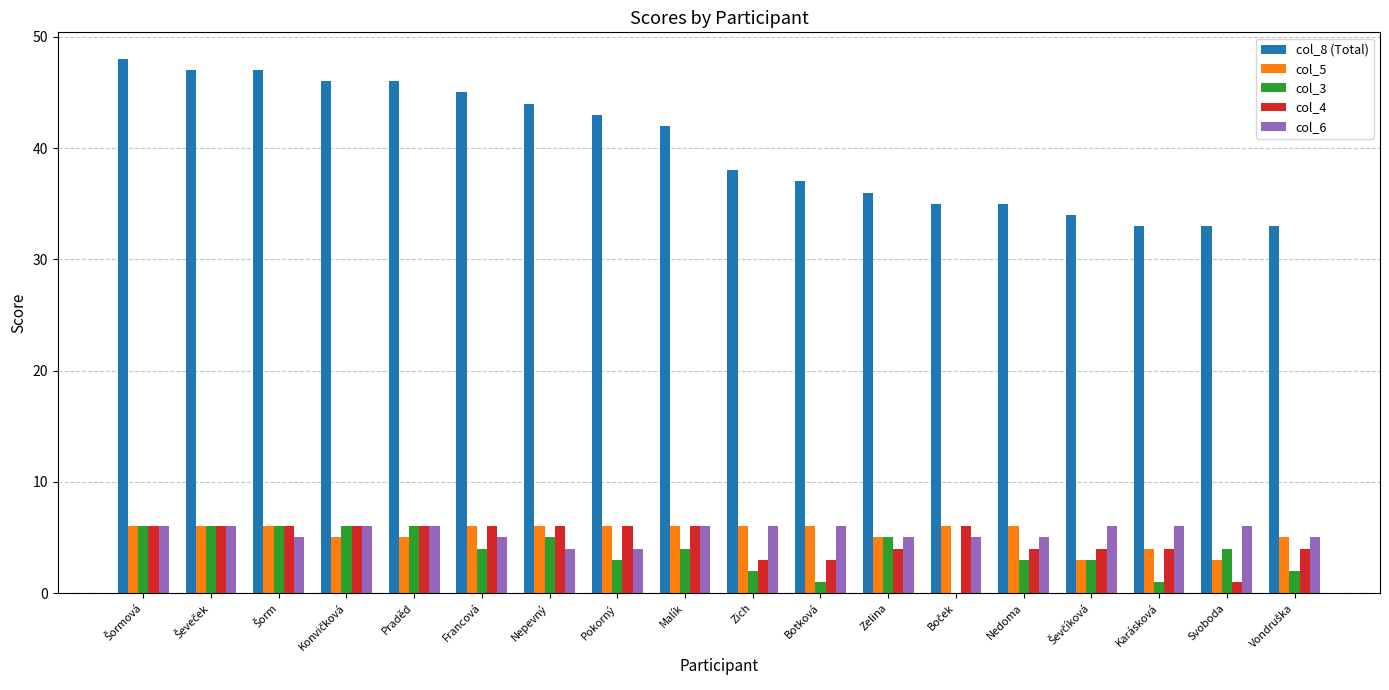

What is the sum of all col_8 (Total) values?

722